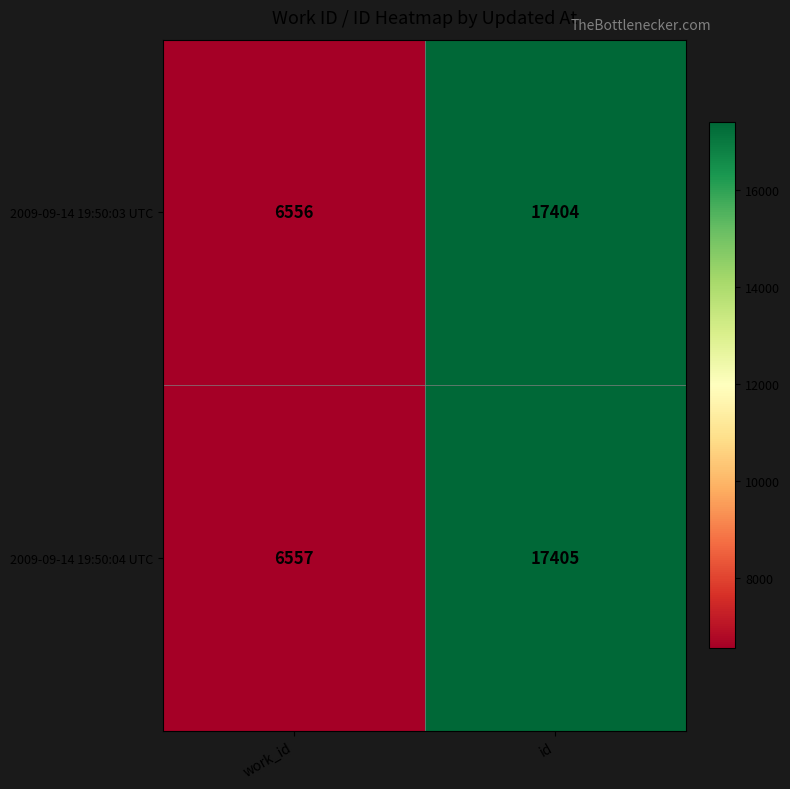

What is the minimum value shown in the chart?

6556